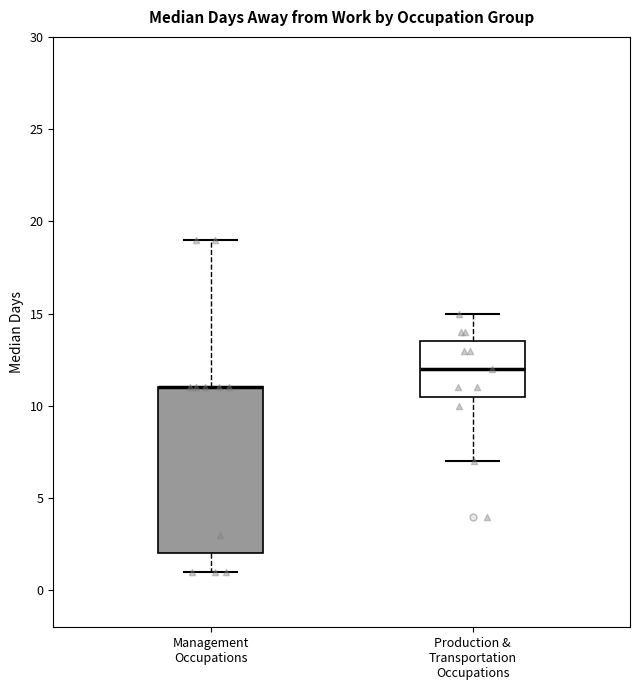

Which box is the tallest, from its lower edge to its upper edge?

Management Occupations